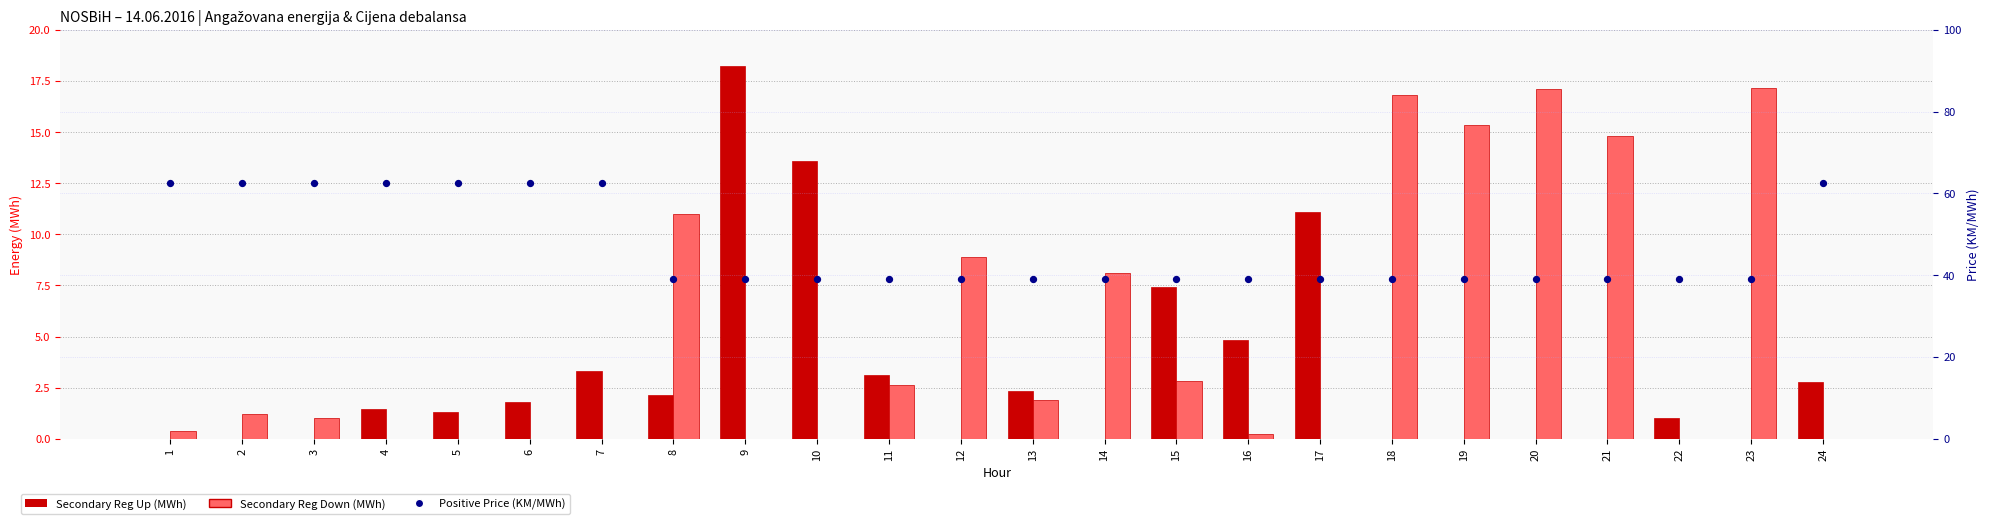

Which series contains the lowest Y value?

Secondary Reg Up (MWh)